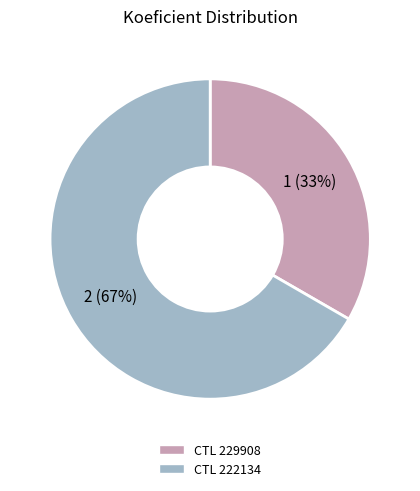

Is there a majority slice in this chart?

Yes